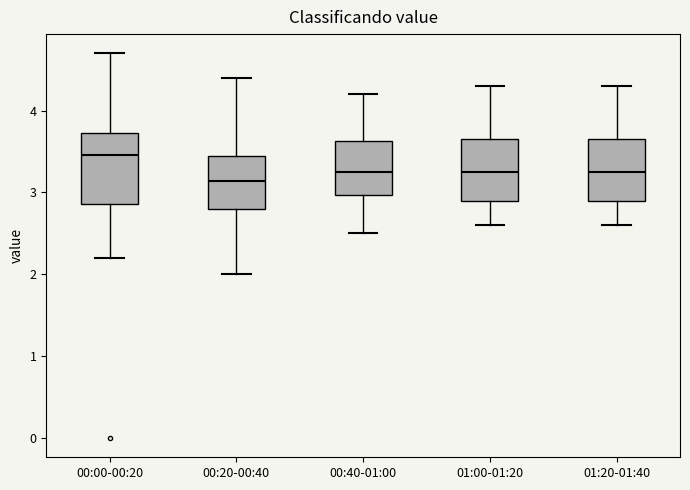

Reading left to right, transcribe this box plot: for each box, give where its median line is, the range the box spans, and where its two whiskers end, as read against the y-axis. The values are not printed on the chart, so give them approximately, as read against the axis.

00:00-00:20: median 3.5, box 2.9 to 3.7, whiskers 2.2 to 4.7
00:20-00:40: median 3.1, box 2.8 to 3.5, whiskers 2.0 to 4.4
00:40-01:00: median 3.3, box 3.0 to 3.6, whiskers 2.5 to 4.2
01:00-01:20: median 3.3, box 2.9 to 3.7, whiskers 2.6 to 4.3
01:20-01:40: median 3.3, box 2.9 to 3.7, whiskers 2.6 to 4.3